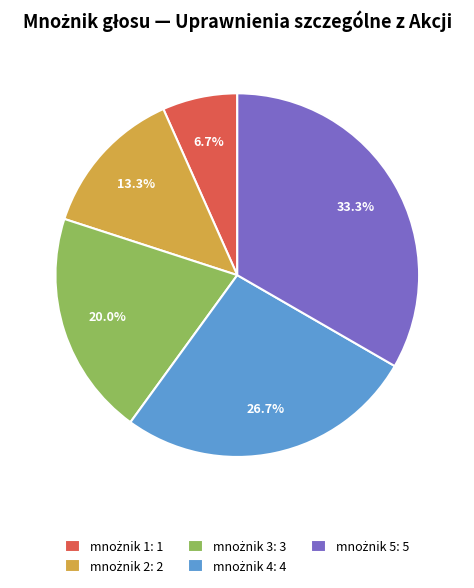

Is there any slice that represents more than half of the pie?

No